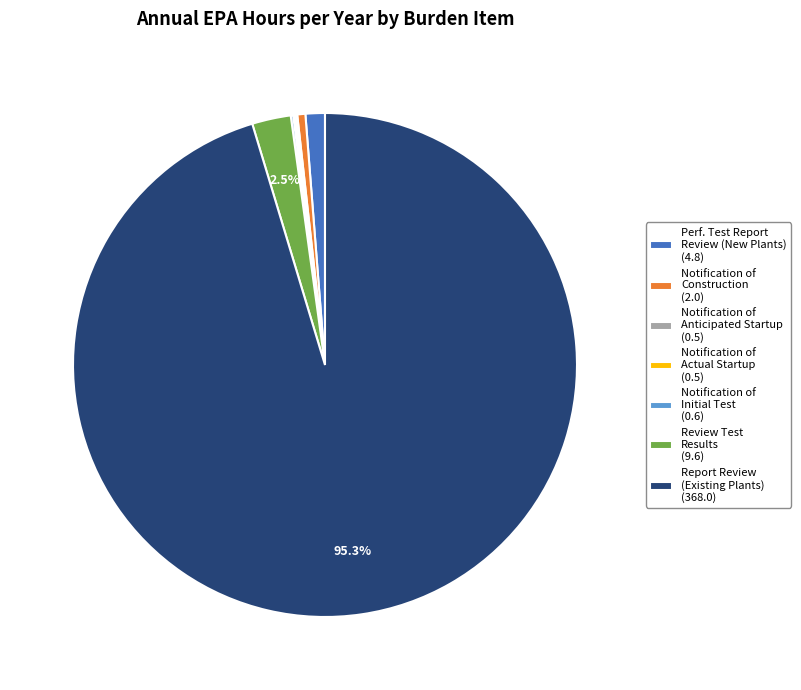

Which slice is the largest?

Report Review (Existing Plants) (368.0)